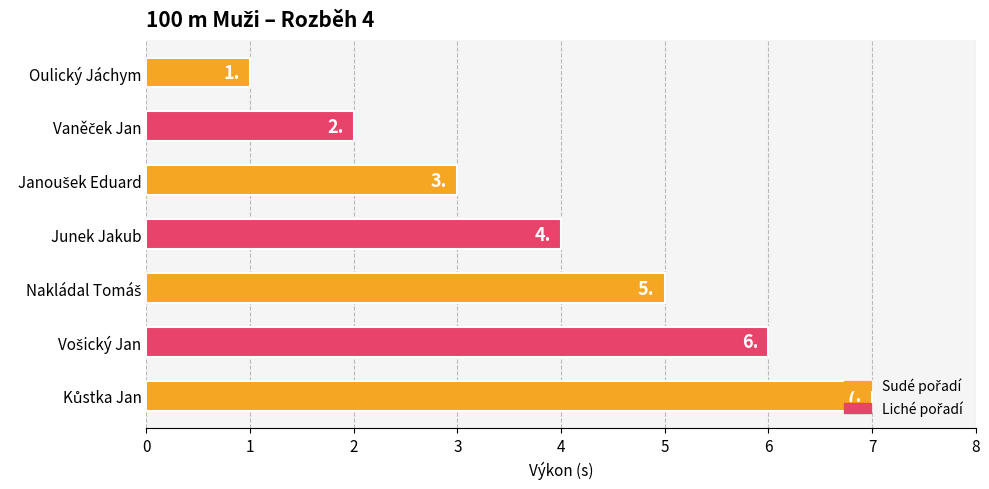

What is the sum of all values?

28